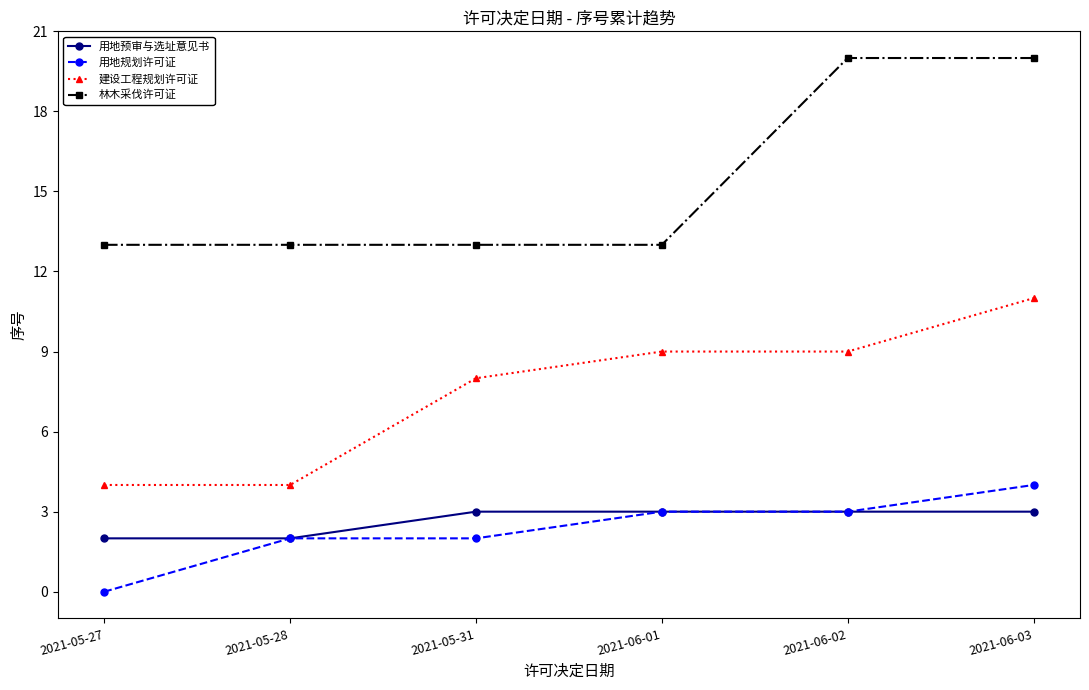

Which series changed the most between 2021-05-27 and 2021-06-02?

林木采伐许可证